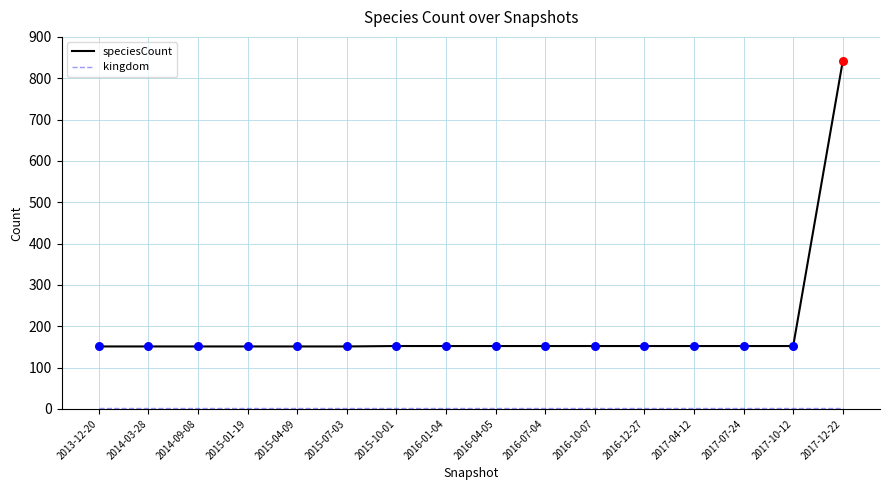

Which series has the largest total across all categories?

speciesCount